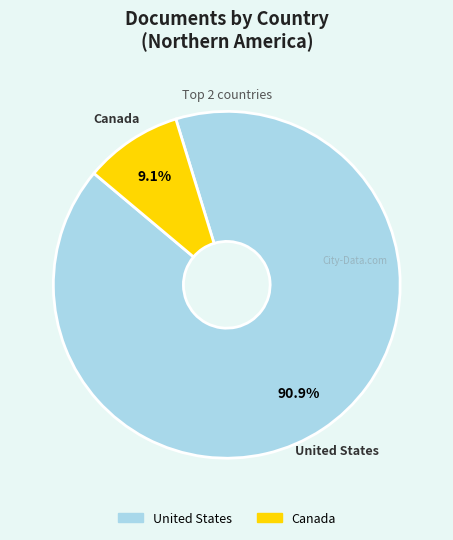

Between Canada and United States, which is larger?

United States